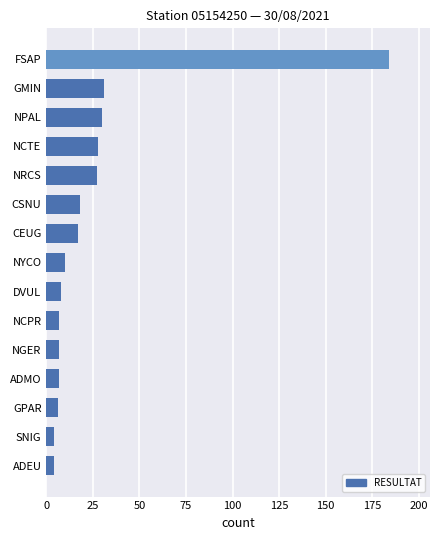

The chart shows a value of 27 at NRCS. True or false?

True